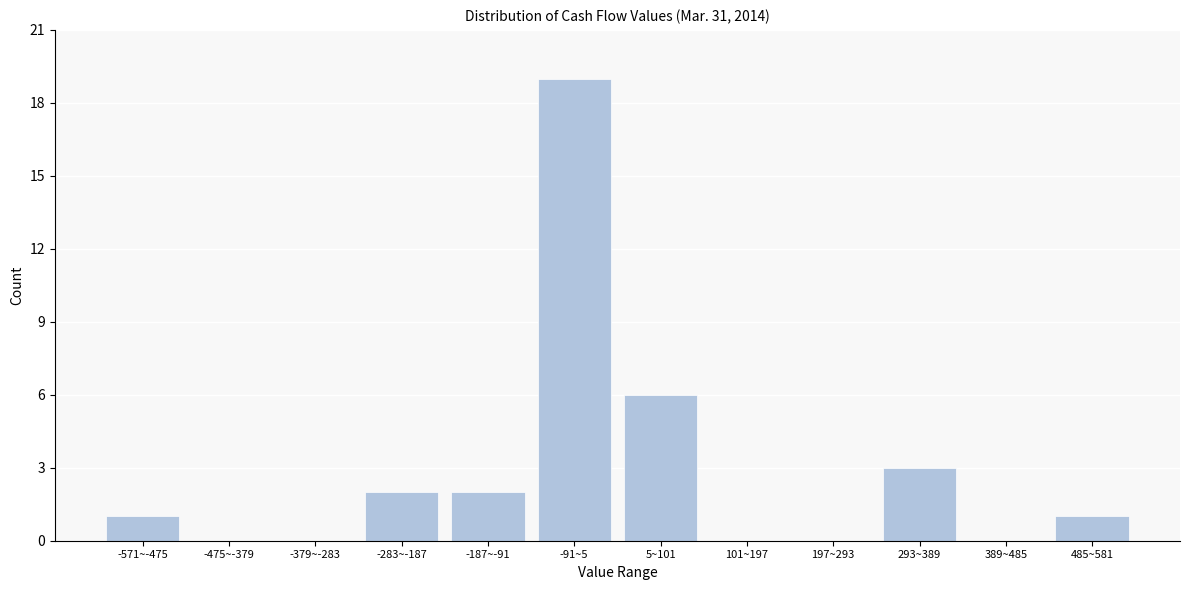

Reading left to right, transcribe all the data shown in this chart.

-571~-475=1	-475~-379=0	-379~-283=0	-283~-187=2	-187~-91=2	-91~5=19	5~101=6	101~197=0	197~293=0	293~389=3	389~485=0	485~581=1